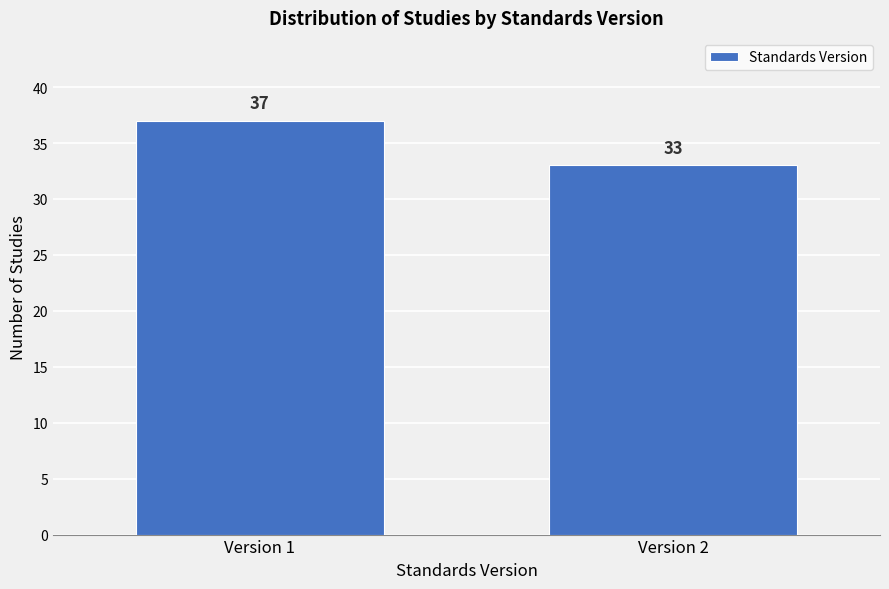

Reading left to right, extract all data points from this chart.

Version 1=37	Version 2=33